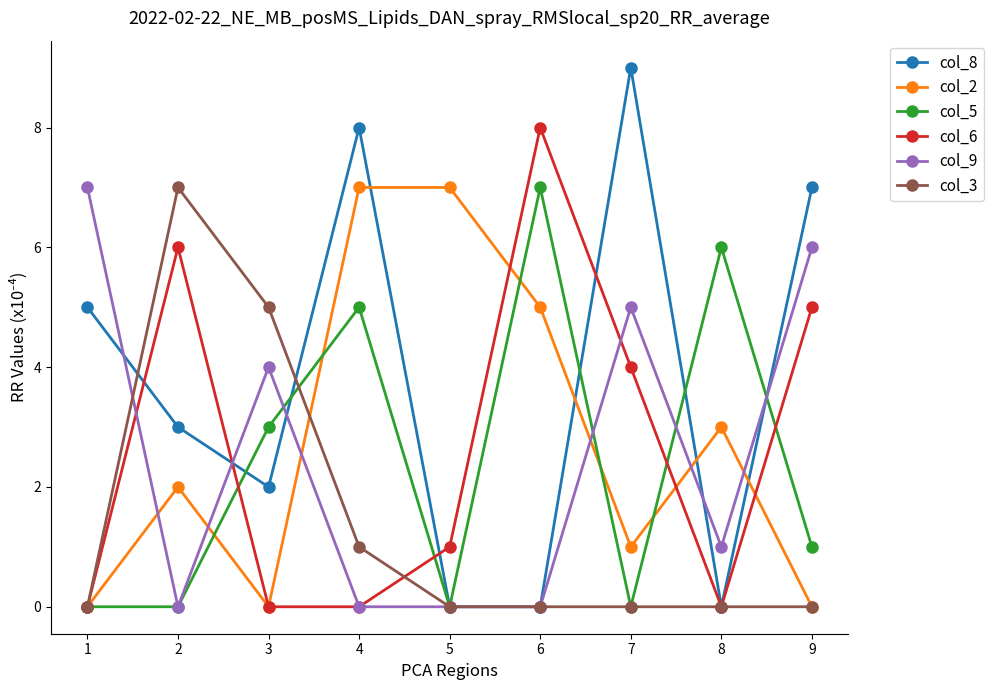

At which label is col_2 closest to 3?

8